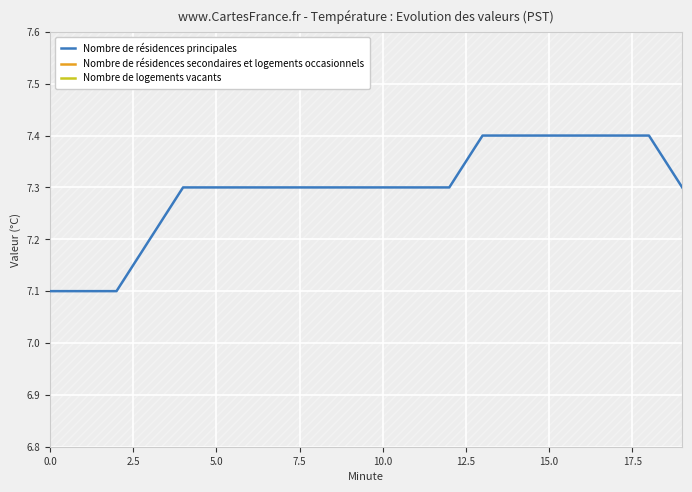

The Nombre de résidences principales series shows 7.4 at 15.0. True or false?

True